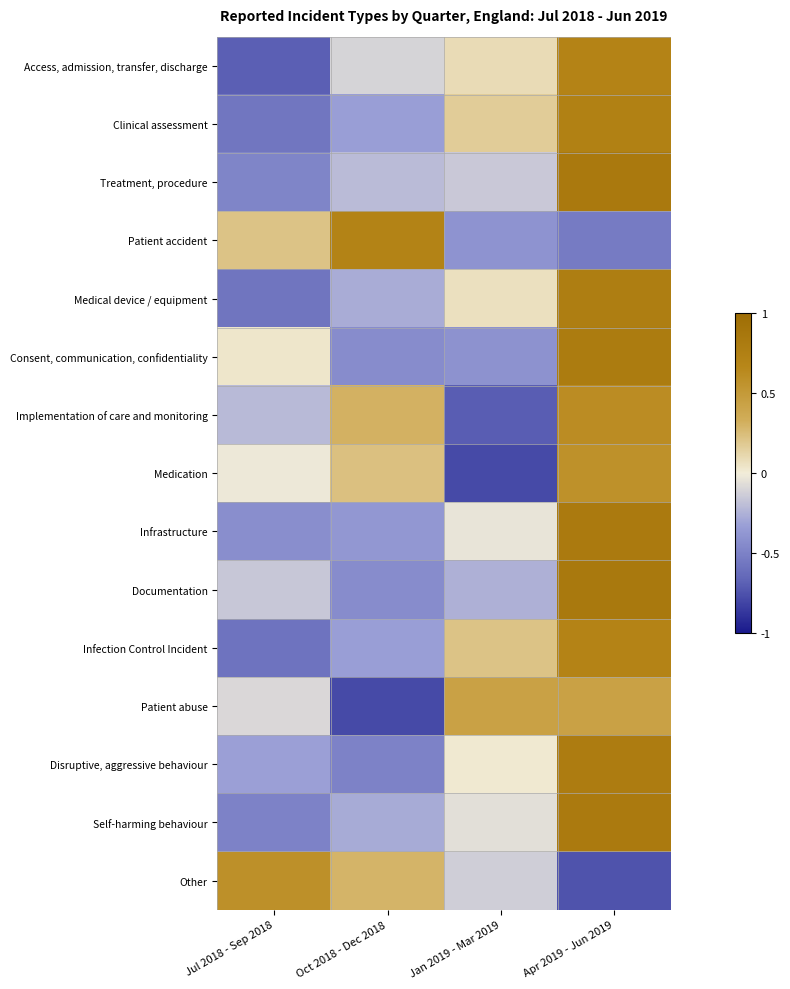

How many data points does each series have?

4